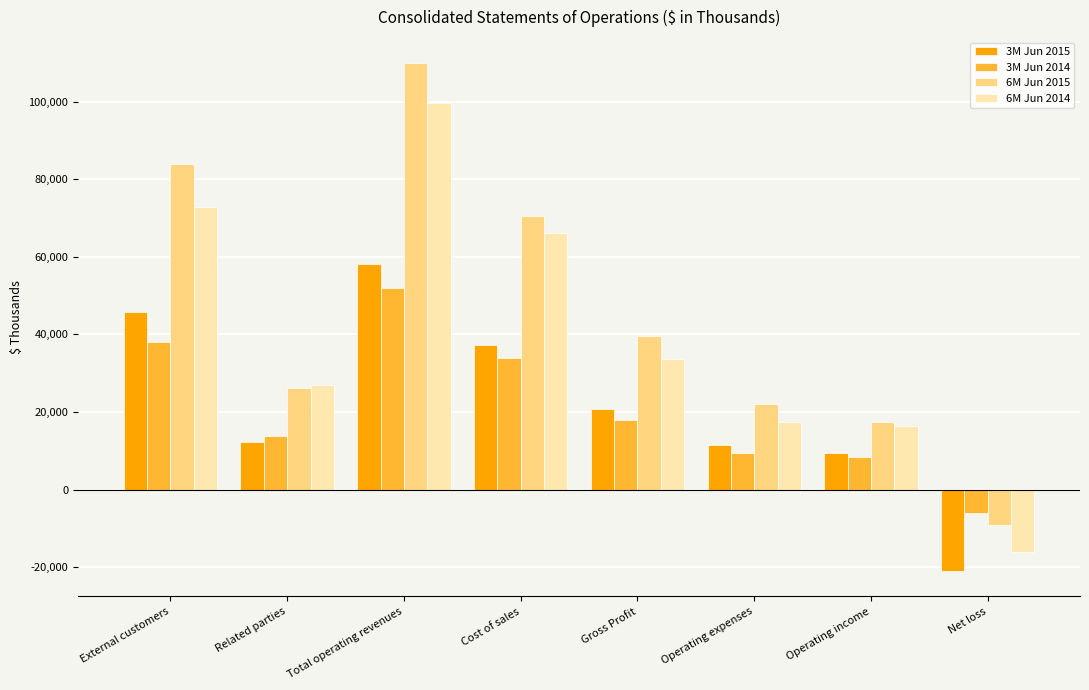

How many bars are there in total?

32